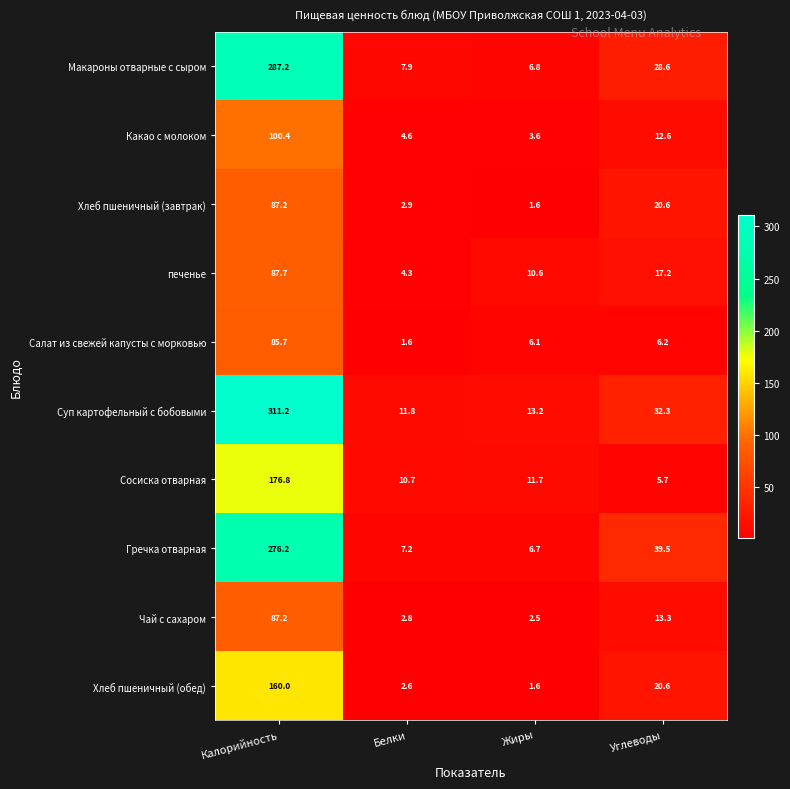

At which label does Гречка отварная reach its peak?

Калорийность